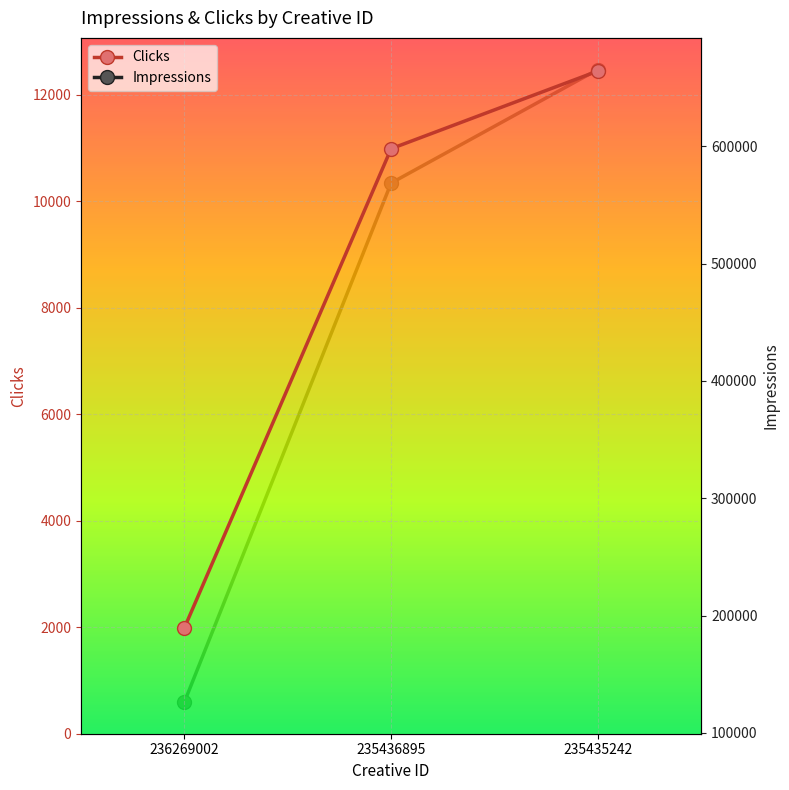

At how many categories does at least one series exceed 389412?

2